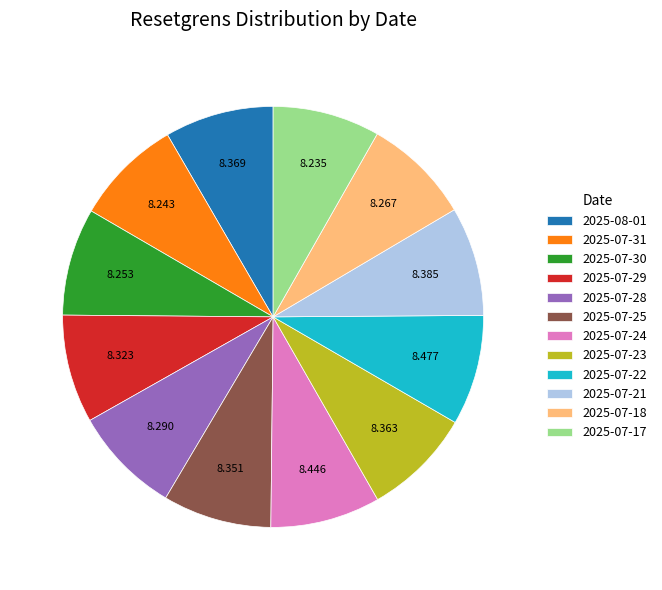

Approximately how many times larger is the value at 2025-07-30 compared to 2025-07-24?

1.0